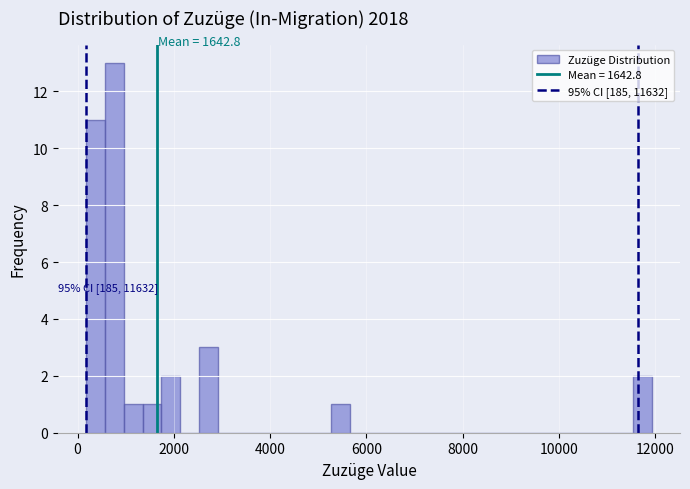

Around what value on the x-axis is the tallest bar? Give the approximate position of its centre, as read against the axis.

800